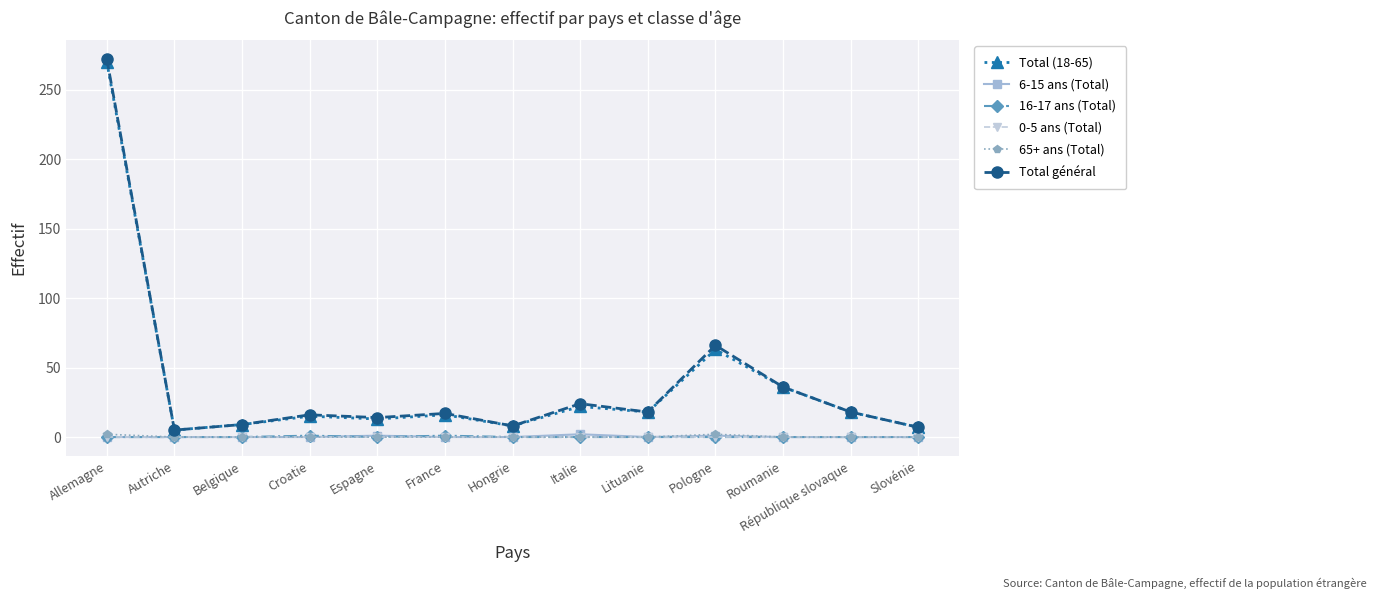

What is the greatest value displayed?

272